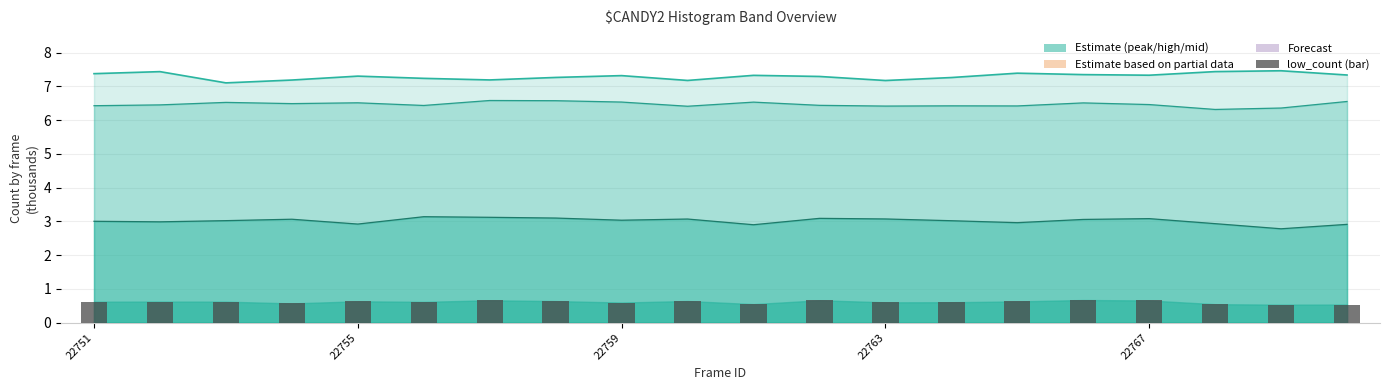

Is the value of mid_line at 22767 greater than the value of low_count_bar at 22767?

Yes